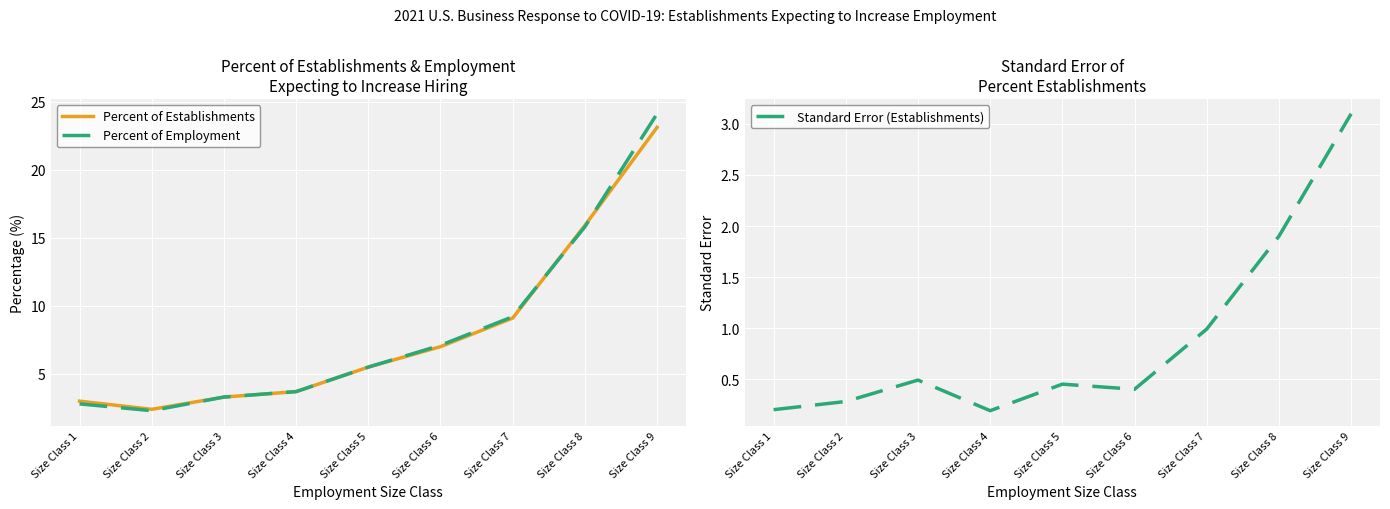

What is the lowest value of the Percent of Employment series?

2.3